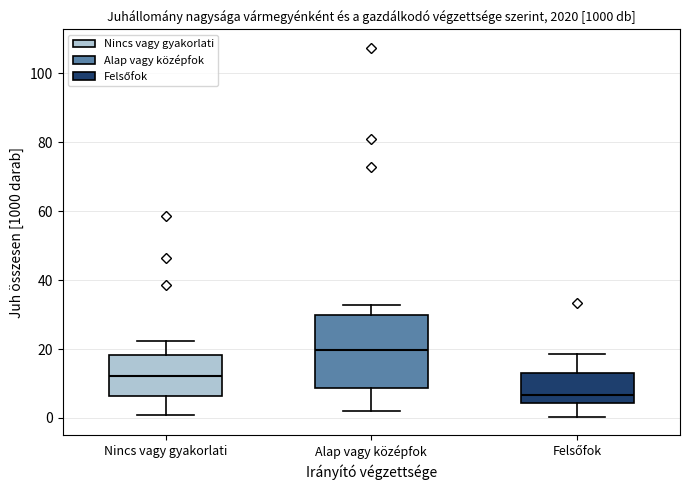

Which box is the tallest, from its lower edge to its upper edge?

Alap vagy középfok